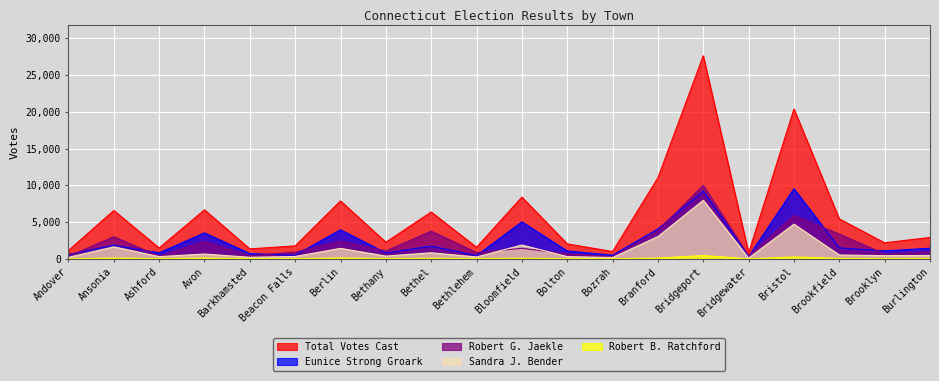

Reading left to right, what are all the values shown in this chart?

Total Votes Cast: Andover=1123	Ansonia=6575	Ashford=1471	Avon=6658	Barkhamsted=1350	Beacon Falls=1755	Berlin=7872	Bethany=2256	Bethel=6365	Bethlehem=1572	Bloomfield=8394	Bolton=2033	Bozrah=987	Branford=11028	Bridgeport=27610	Bridgewater=819	Bristol=20378	Brookfield=5426	Brooklyn=2176	Burlington=2905
Eunice Strong Groark: Andover=583	Ansonia=1848	Ashford=809	Avon=3520	Barkhamsted=712	Beacon Falls=500	Berlin=3942	Bethany=794	Bethel=1714	Bethlehem=444	Bloomfield=5020	Bolton=1059	Bozrah=491	Branford=4058	Bridgeport=9211	Bridgewater=301	Bristol=9530	Brookfield=1485	Brooklyn=1074	Burlington=1440
Robert G. Jaekle: Andover=331	Ansonia=2996	Ashford=339	Avon=2376	Barkhamsted=404	Beacon Falls=911	Berlin=2395	Bethany=1054	Bethel=3757	Bethlehem=844	Bloomfield=1427	Bolton=657	Bozrah=300	Branford=3845	Bridgeport=9988	Bridgewater=409	Bristol=5884	Brookfield=3359	Brooklyn=652	Burlington=971
Sandra J. Bender: Andover=200	Ansonia=1626	Ashford=297	Avon=651	Barkhamsted=211	Beacon Falls=316	Berlin=1420	Bethany=370	Bethel=820	Bethlehem=248	Bloomfield=1875	Bolton=298	Bozrah=178	Branford=3024	Bridgeport=7965	Bridgewater=101	Bristol=4712	Brookfield=519	Brooklyn=427	Burlington=446
Robert B. Ratchford: Andover=9	Ansonia=105	Ashford=26	Avon=111	Barkhamsted=23	Beacon Falls=28	Berlin=115	Bethany=38	Bethel=74	Bethlehem=36	Bloomfield=72	Bolton=19	Bozrah=18	Branford=101	Bridgeport=446	Bridgewater=8	Bristol=252	Brookfield=63	Brooklyn=23	Burlington=48